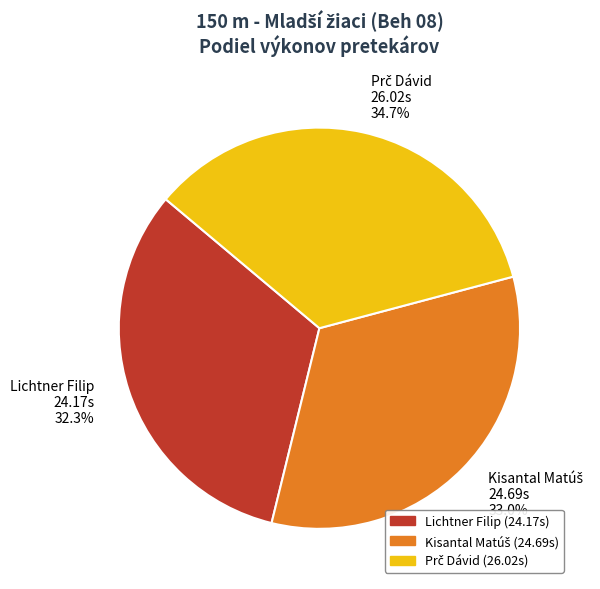

Is there any slice that represents more than half of the pie?

No